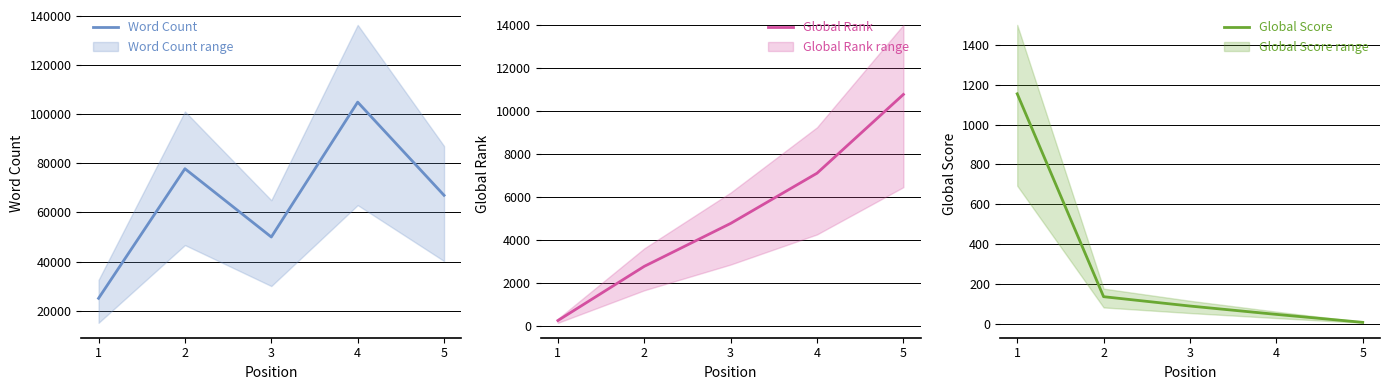

Which category has the lowest value in the Global Rank series?

1